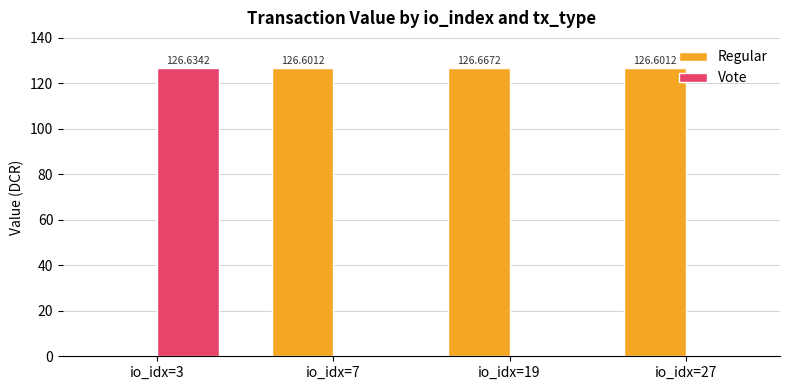

Is it true that Vote equals 0.0 at io_idx=19?

True